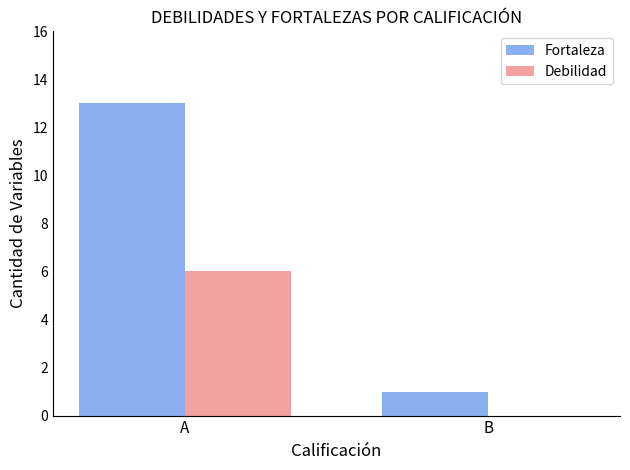

What is the total value across all series at A?

19